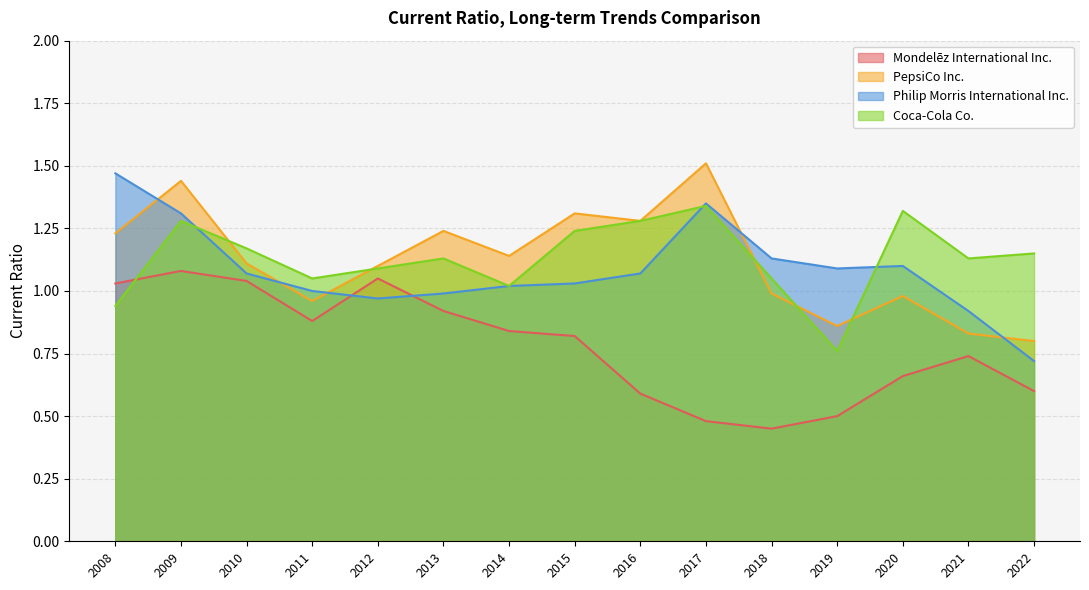

At which category does Coca-Cola Co. reach its first local peak?

2009